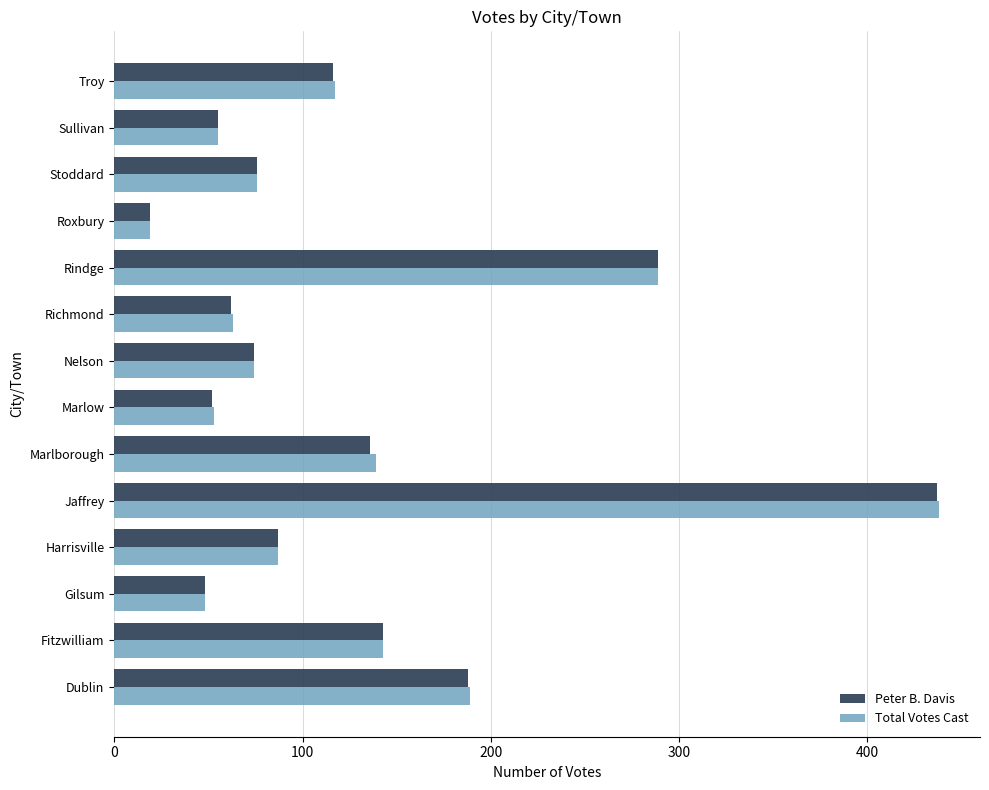

At which category is the sum across all series the highest?

Jaffrey